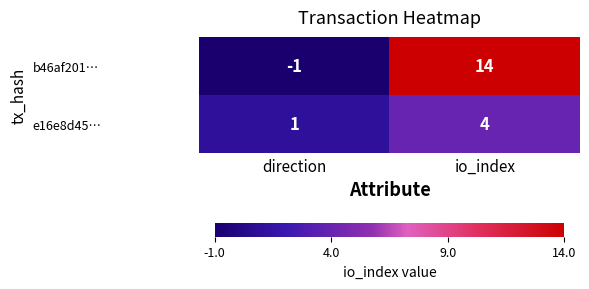

Which series changed the most between direction and io_index?

b46af201…